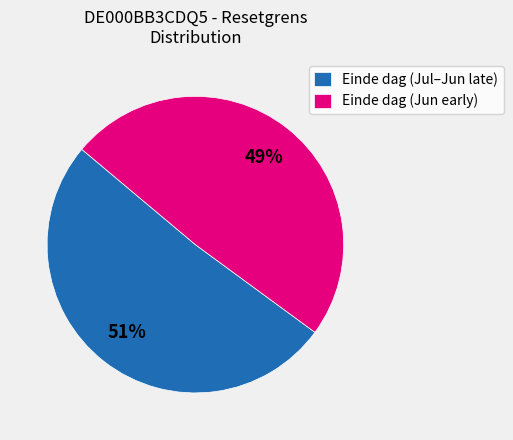

To the nearest percent, what is the difference between the largest and smallest slice percentages?

2%